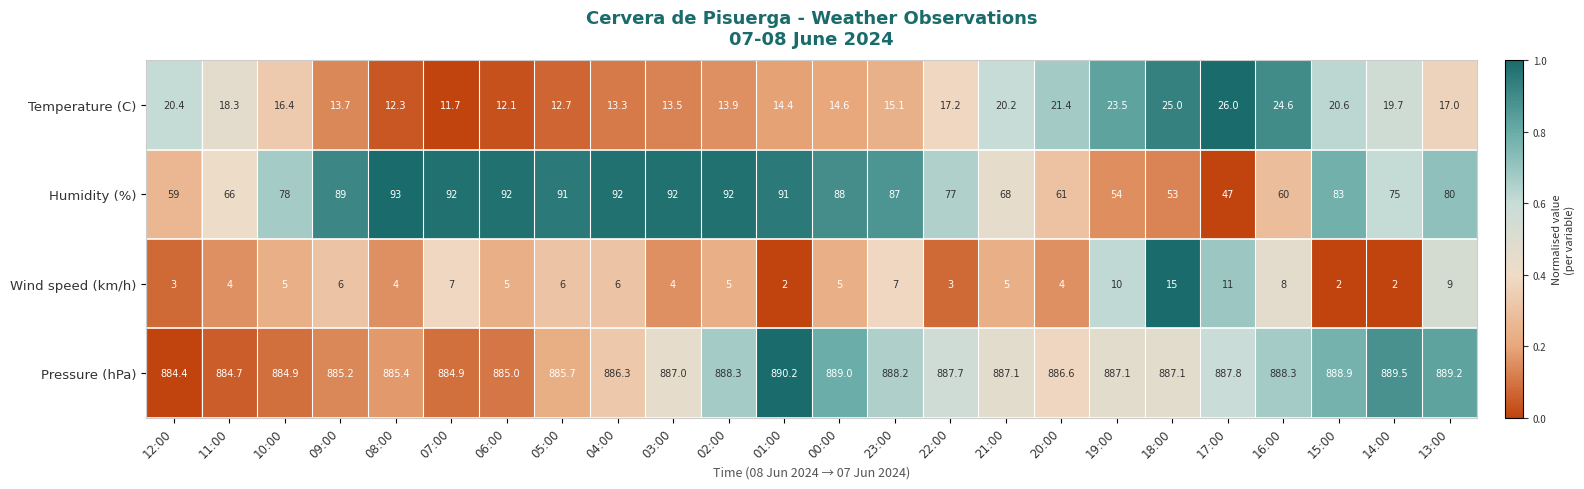

What is the maximum value shown in the chart?

890.2